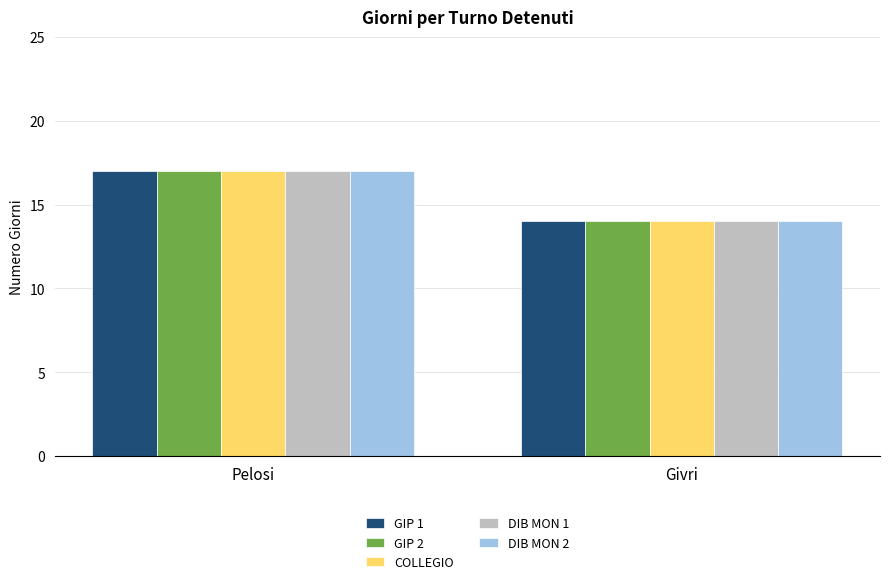

Rank the categories by DIB MON 2 value from highest to lowest.

Pelosi, Givri